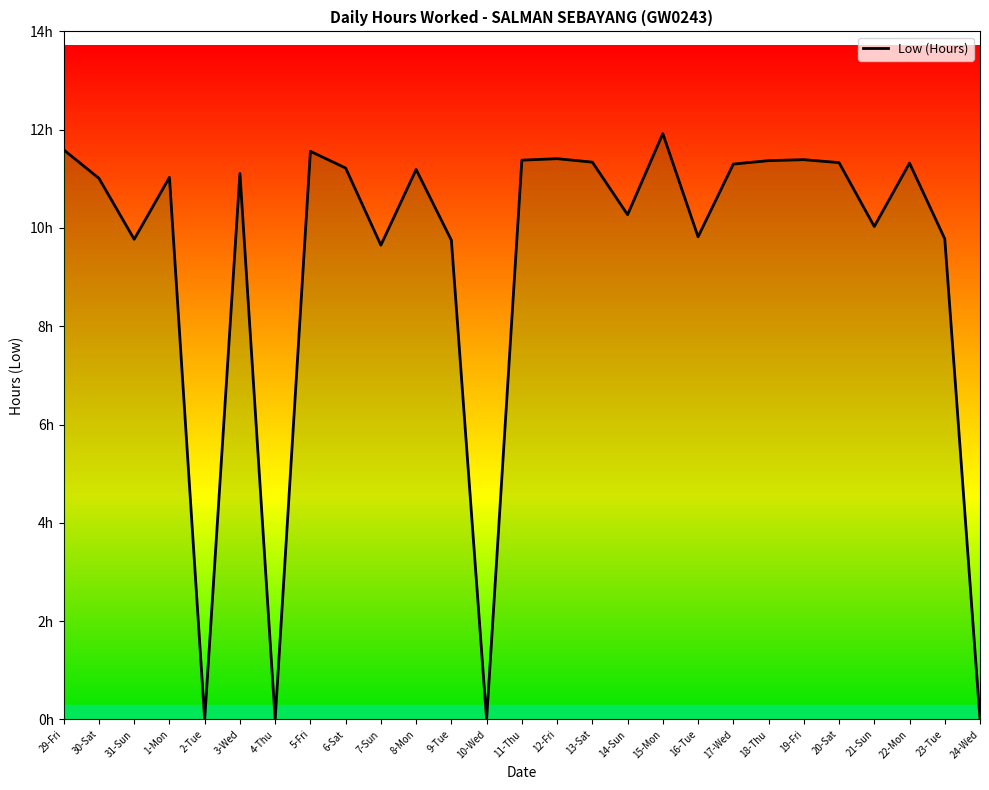

How many lines are shown in the chart?

1